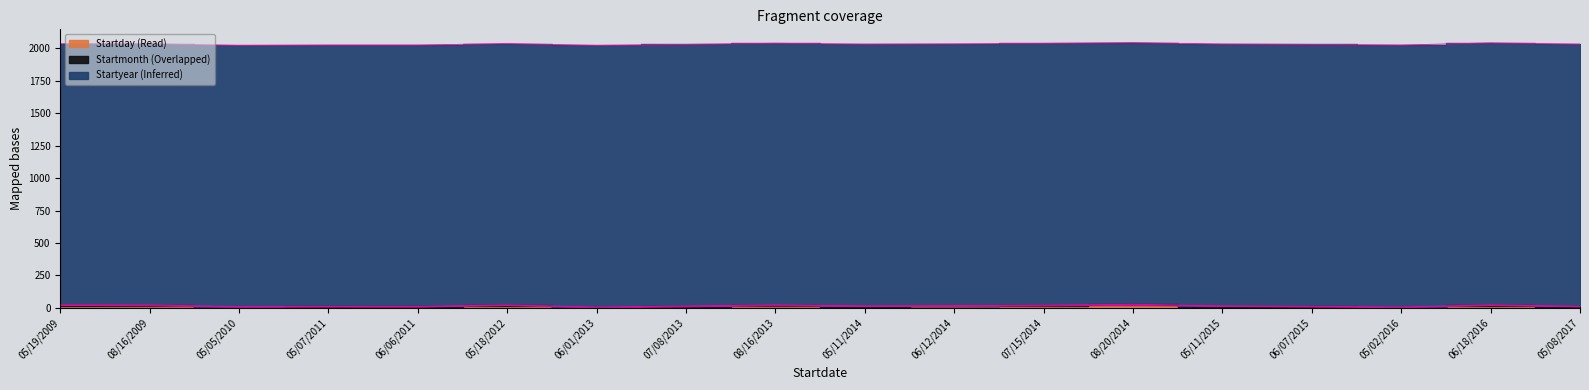

True or false: Startday and Startyear cross at least once.

False